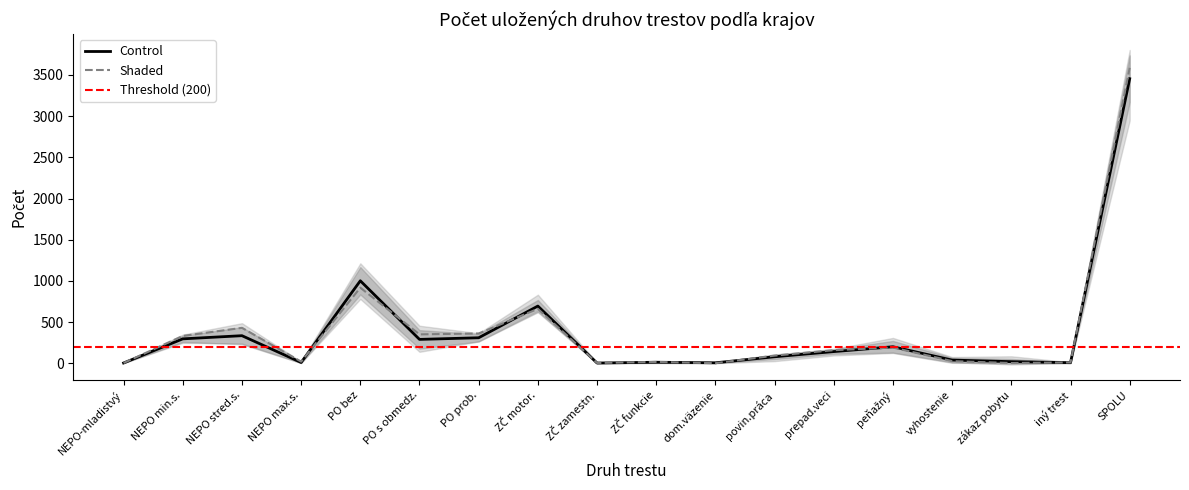

Does the chart have visible grid lines?

No